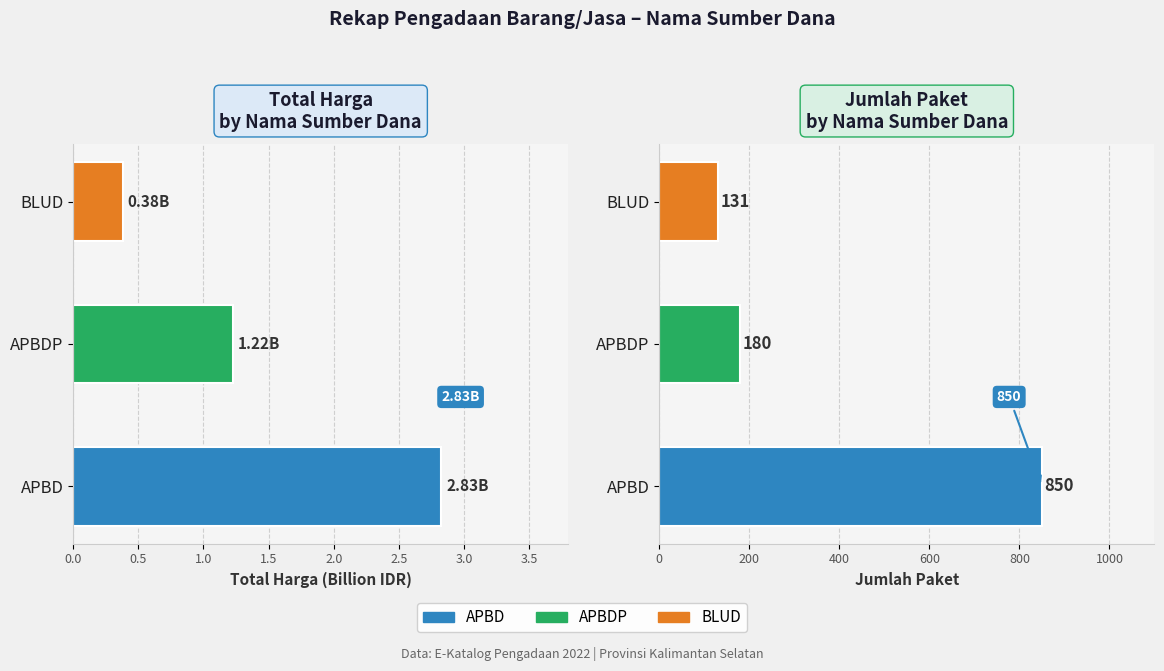

Count the number of categories in the chart.

3